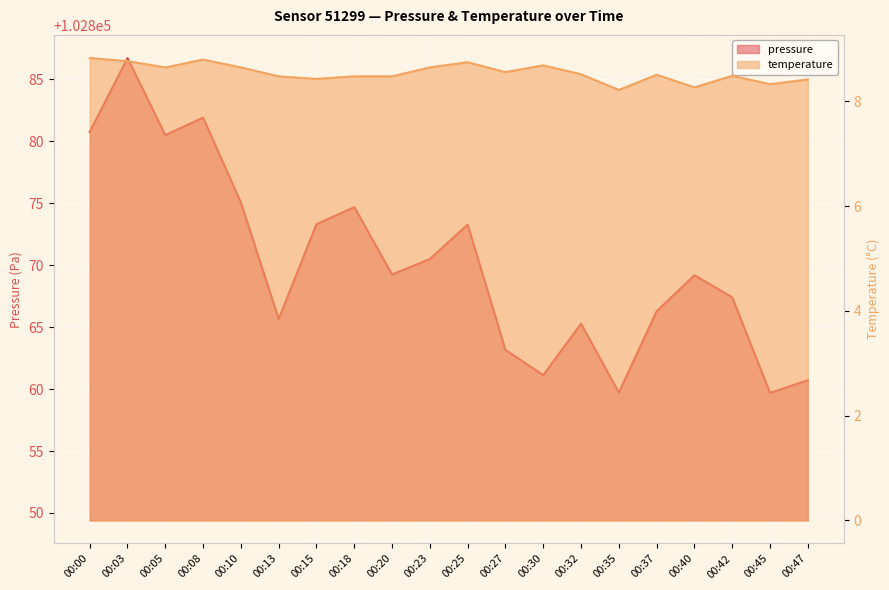

What are all the series names shown in the legend?

pressure, temperature